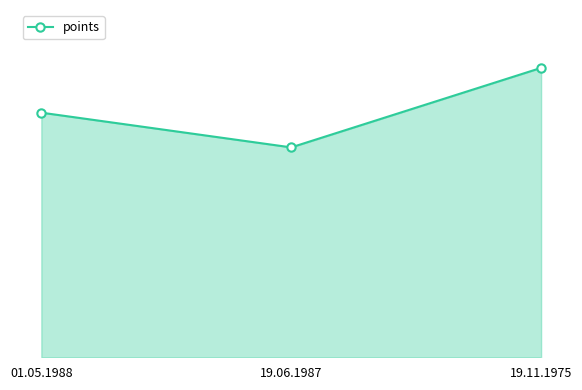

What is the sum of the values at 01.05.1988 and 19.11.1975?

4187.5